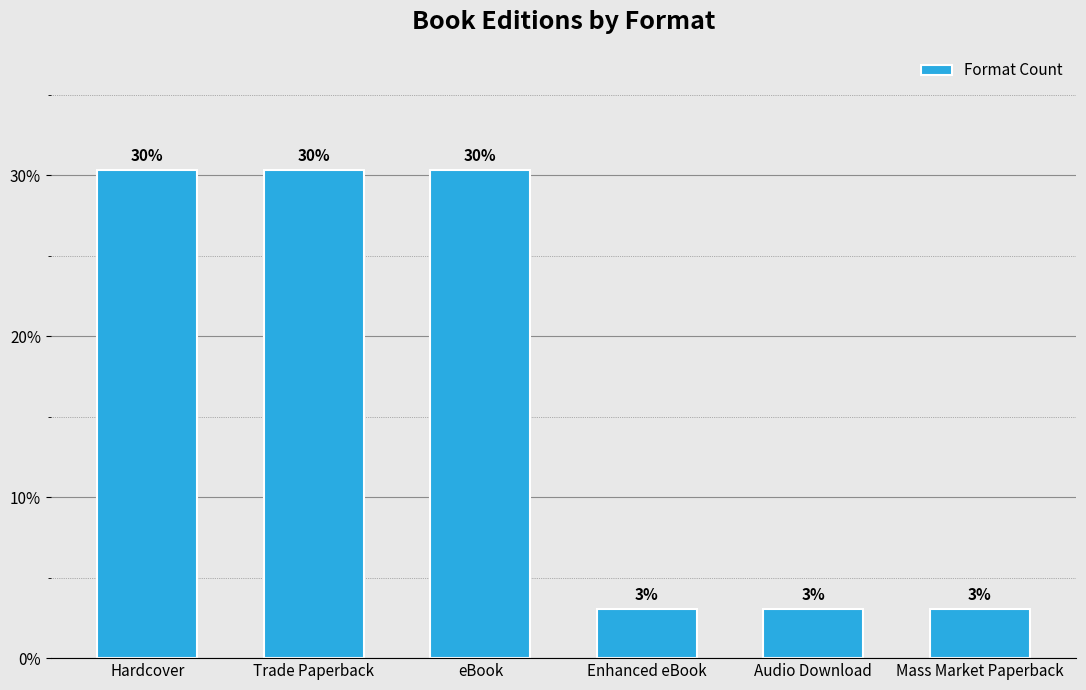

What is the value of the 5th bar from the left?

3.0